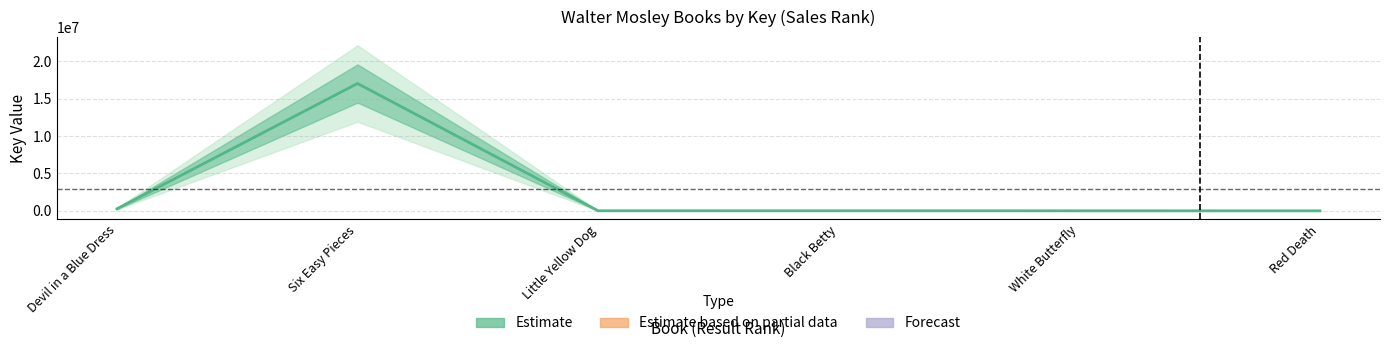

Approximately how many times larger is the value at Black Betty compared to Red Death?

3.3